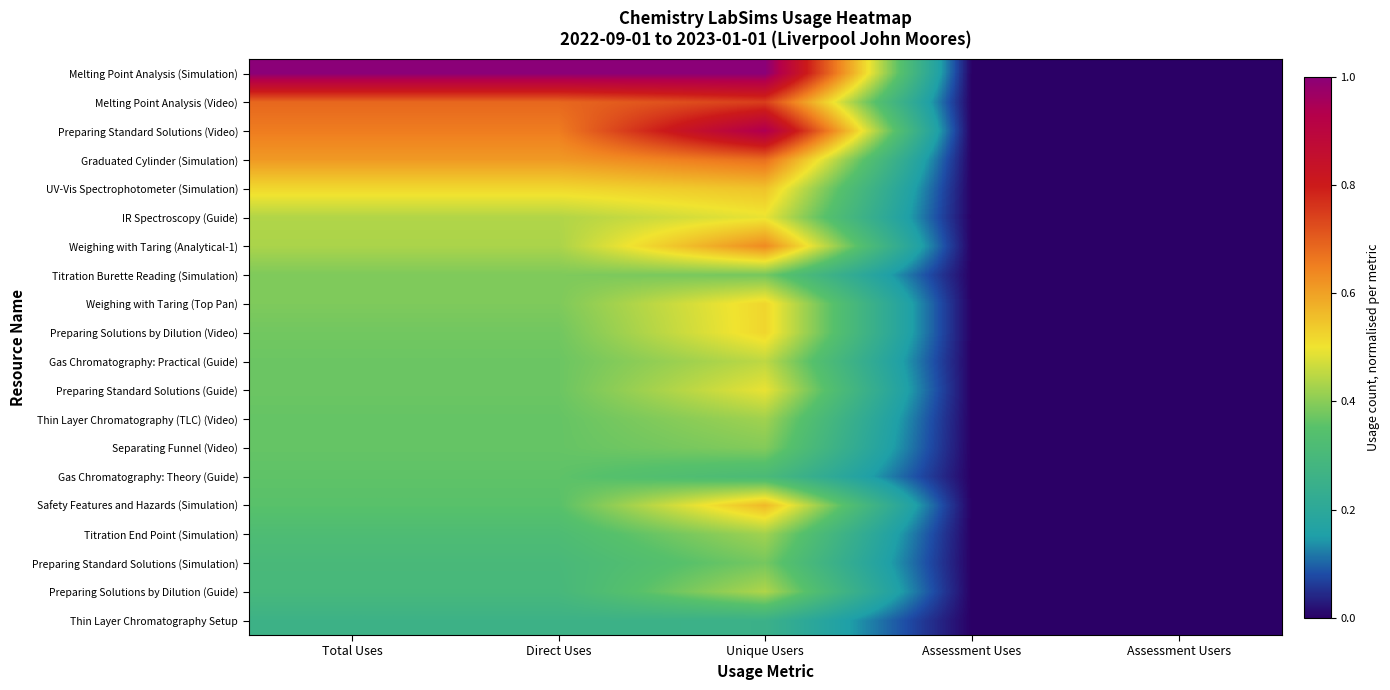

Between Assessment Users and Assessment Uses, which is larger?

Assessment Users